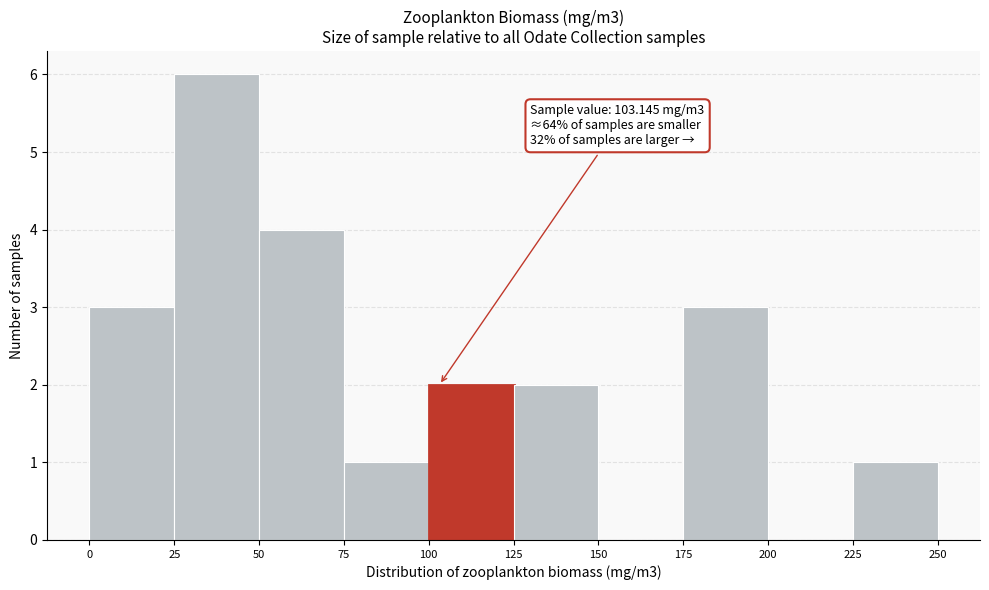

Over which range of the x-axis is the bar tallest?

25 to 50